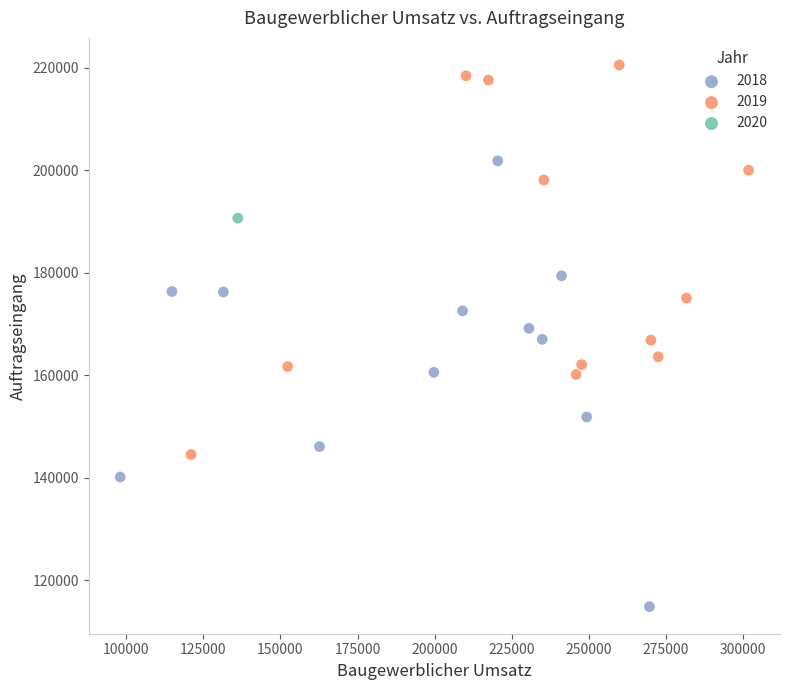

What are all the series names shown in the legend?

2018, 2019, 2020